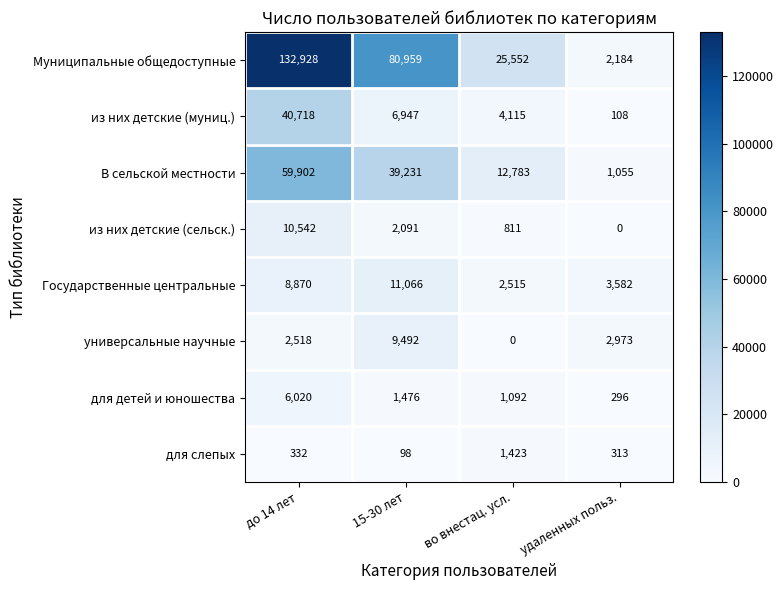

Count the Муниципальные общедоступные values in the range 25552 to 132928.

3